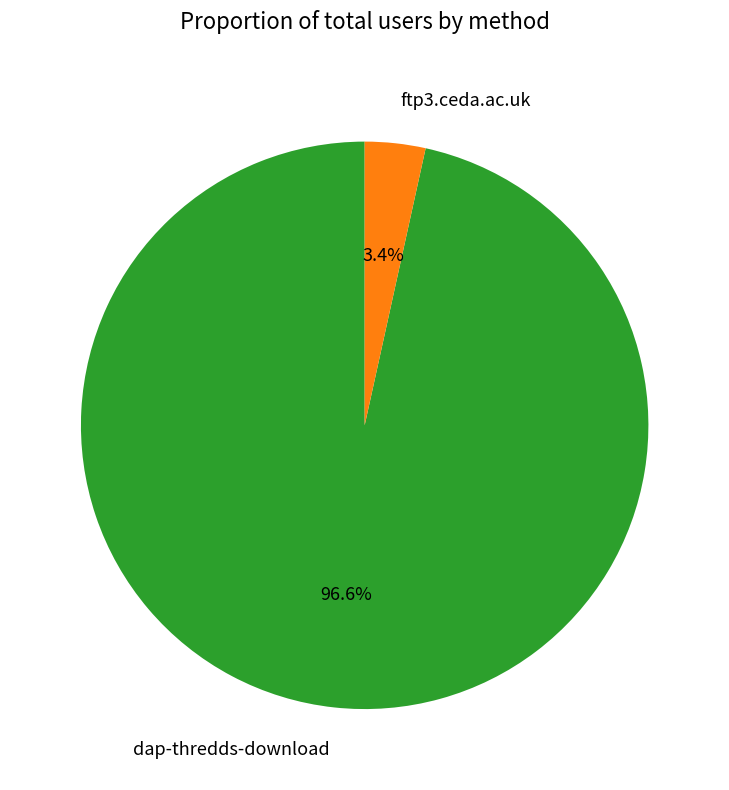

Which has a higher value, ftp3.ceda.ac.uk or dap-thredds-download?

dap-thredds-download